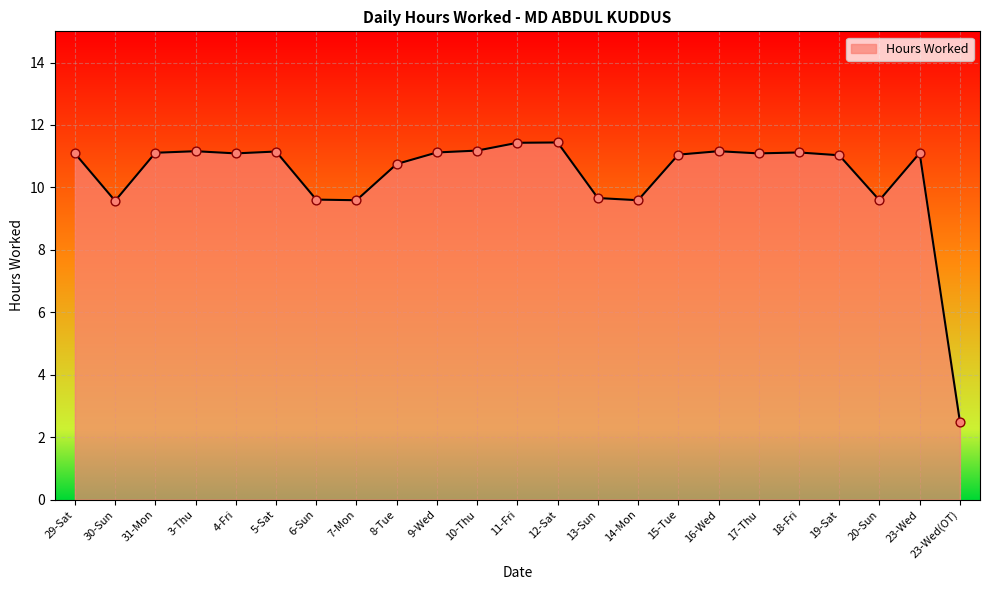

Approximately how many times larger is the value at 29-Sat compared to 18-Fri?

1.0